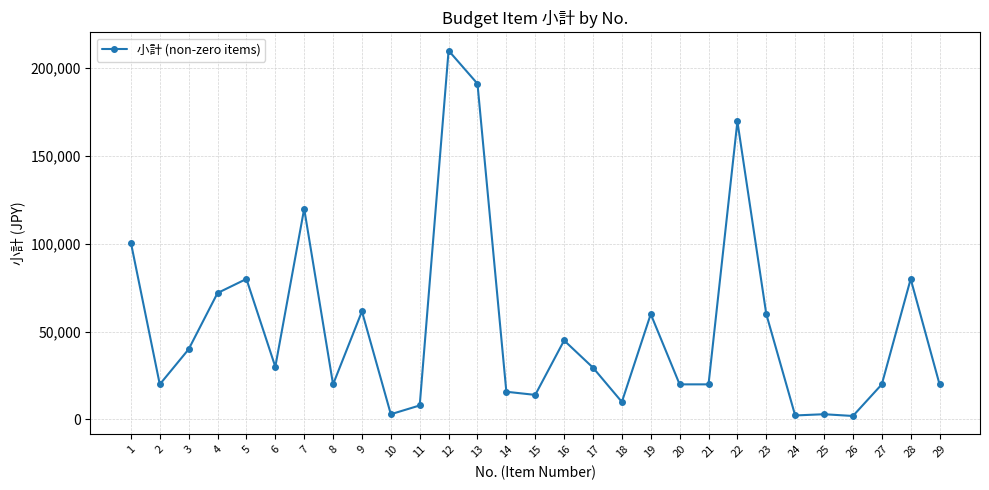

What is the value of the 13th point from the left?

191160